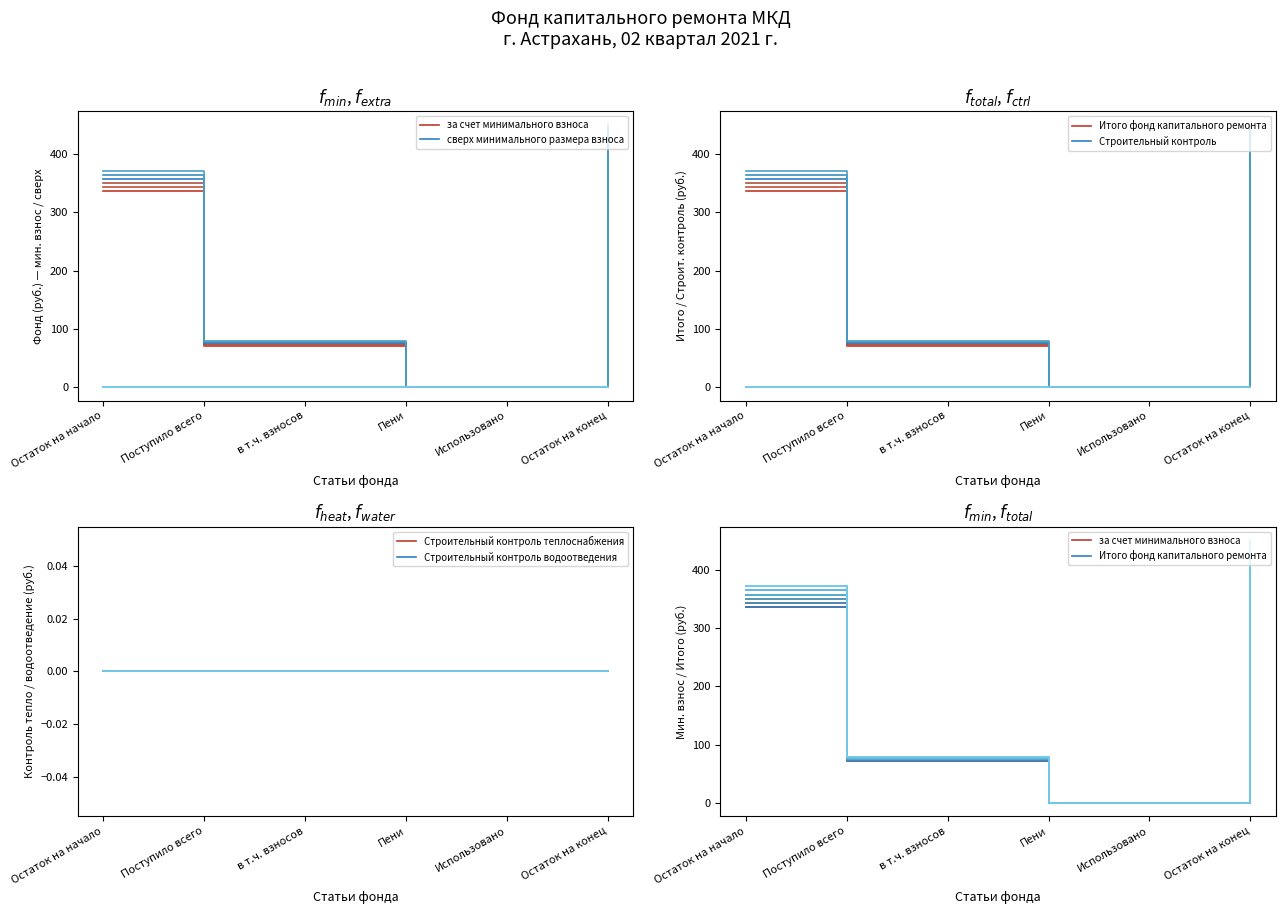

What is the label of the 5th point from the left?

Использовано